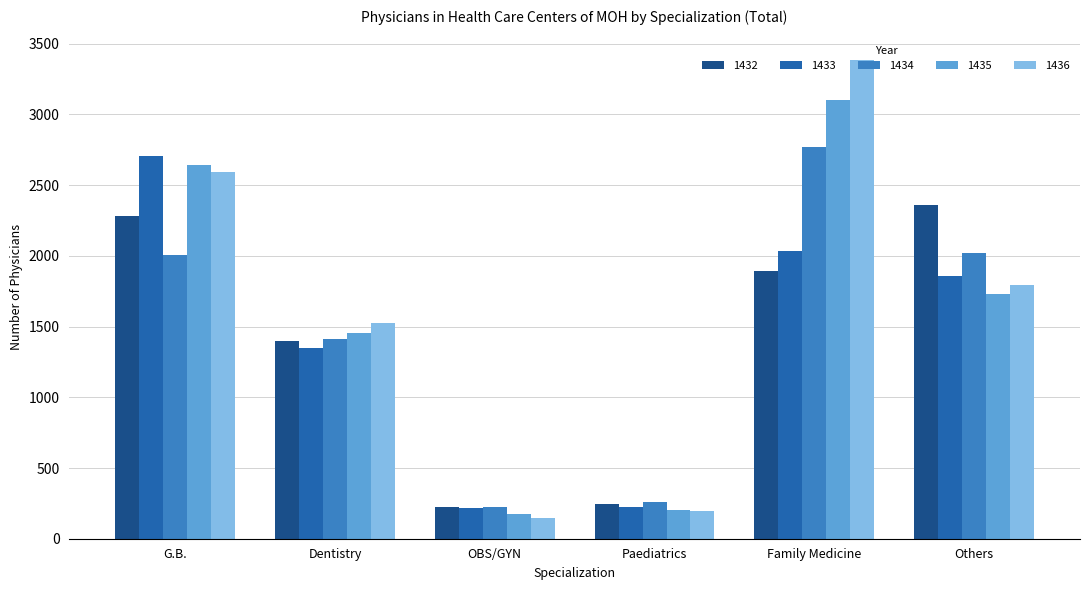

The value of 1436 at G.B. is 2596. True or false?

True